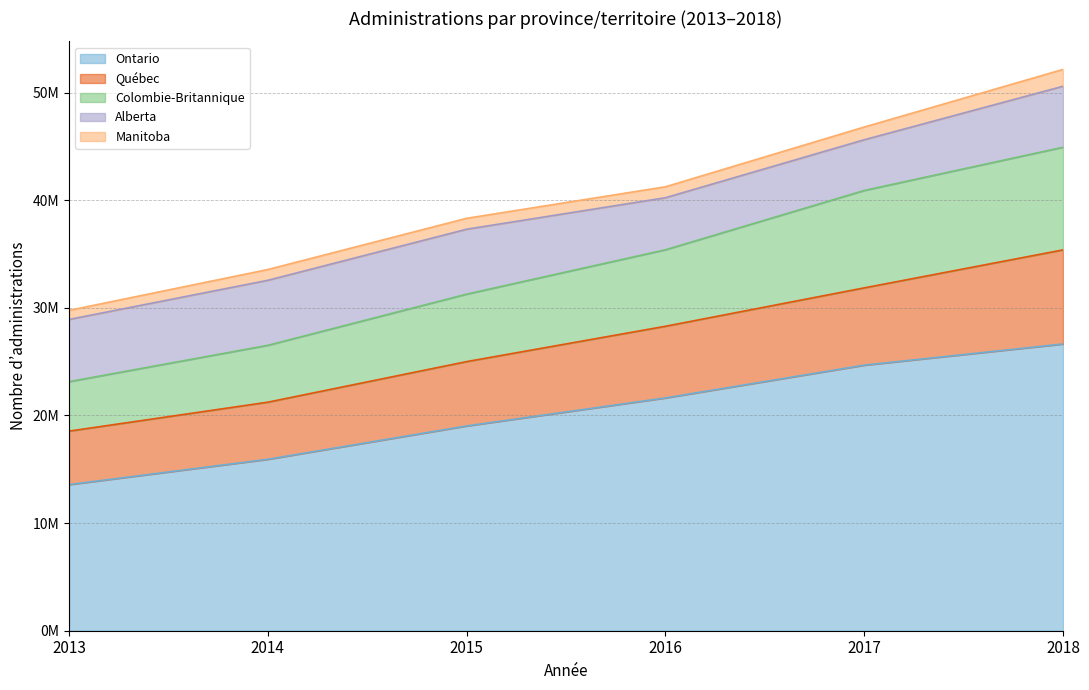

What is the value of the Colombie-Britannique point at the 4th from the left?

35397114